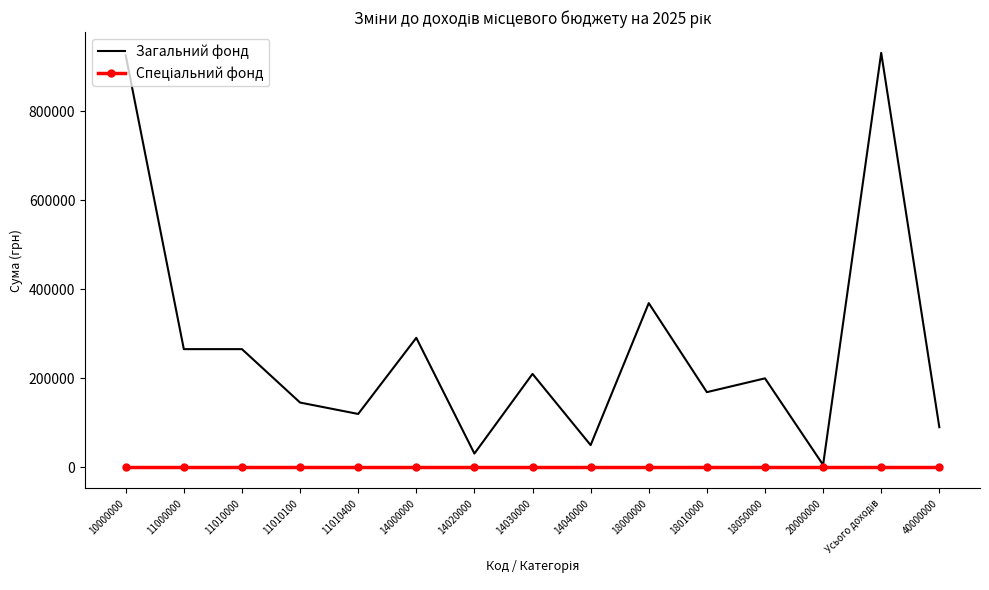

What is the spread (max minus min) of values at 11000000?

265617